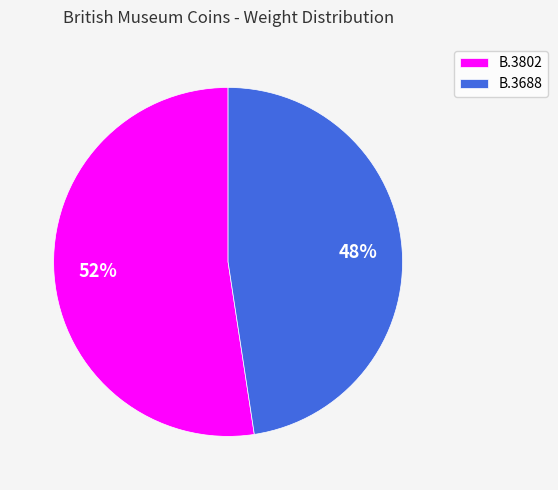

To the nearest percent, what portion does B.3688 represent?

48%